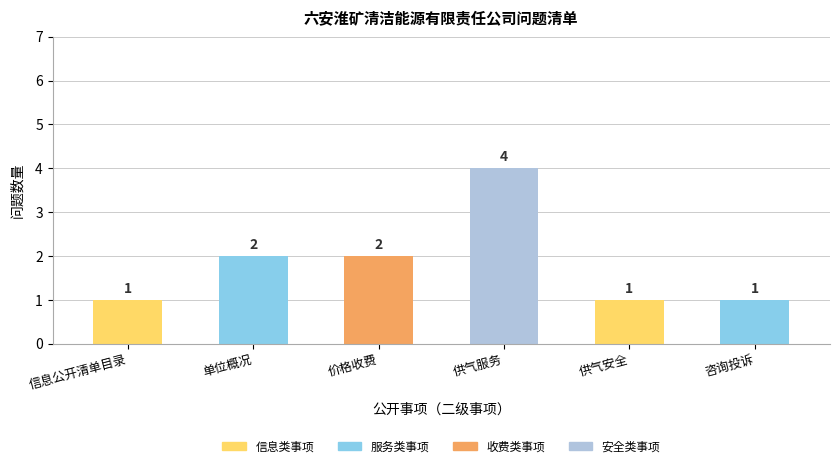

The chart shows a value of 2 at 价格收费. True or false?

True